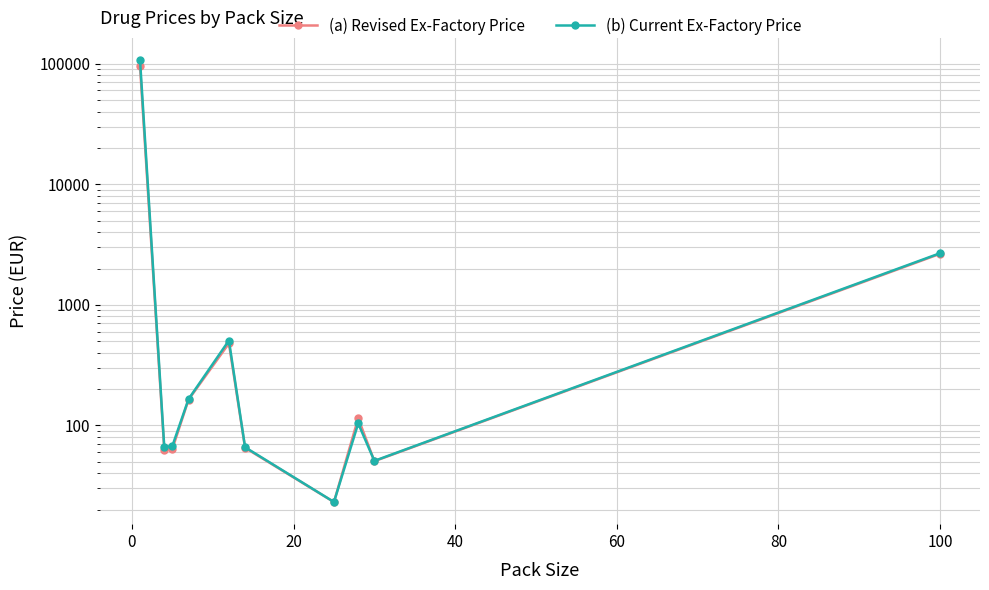

Reading left to right, list all the values displayed in this chart.

(a) Revised Ex-Factory Price: 95137.7	62.9	63.8	163.2	478.4	65.1	23.1	114.6	50.4	2646.9
(b) Current Ex-Factory Price: 107357.1	66.1	67.4	165.0	505.6	65.8	23.1	103.7	50.7	2678.1